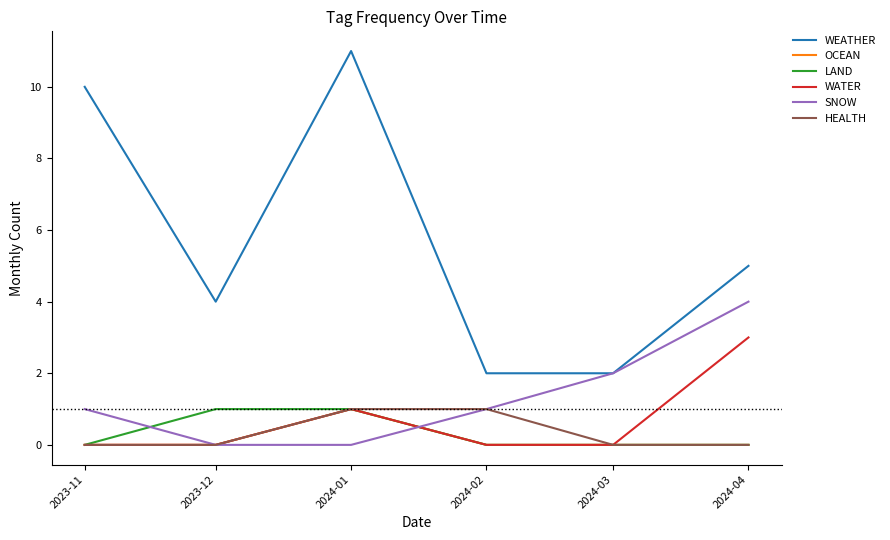

Which category has the highest value in the SNOW series?

2024-04